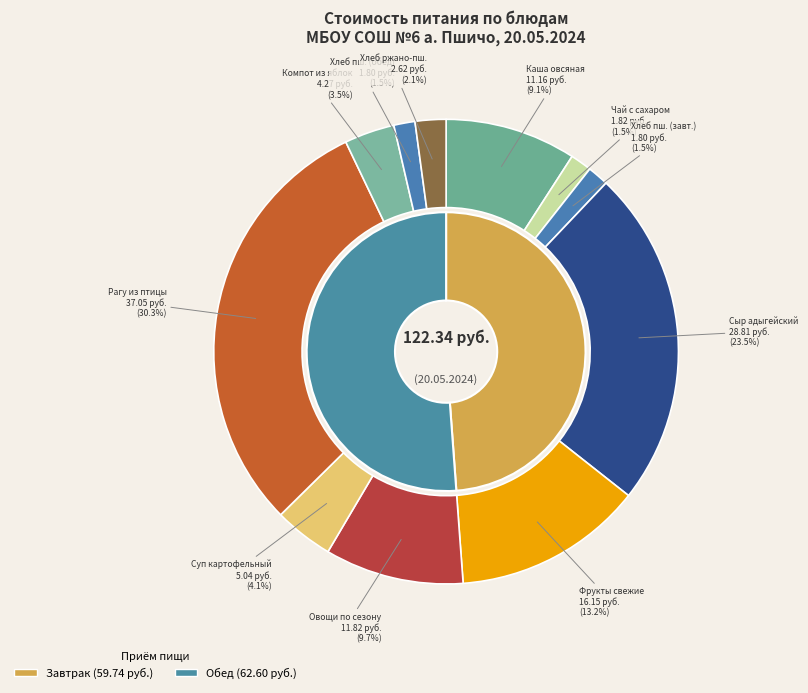

What is the change in value from КАША МОЛОЧНАЯ ОВСЯНАЯ ИЗ ГЕРКУЛЕСА to СЫР АДЫГЕЙСКИЙ?

+17.6